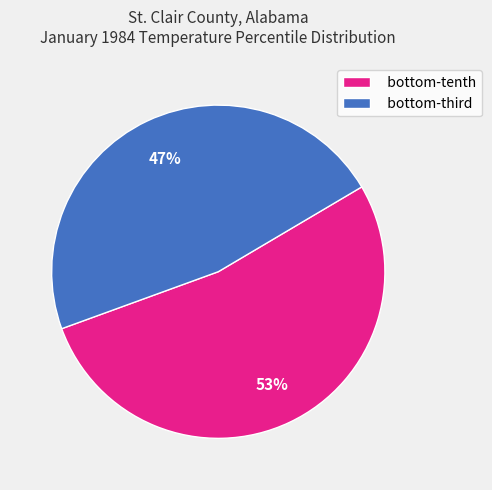

Count the number of slices in the pie.

2